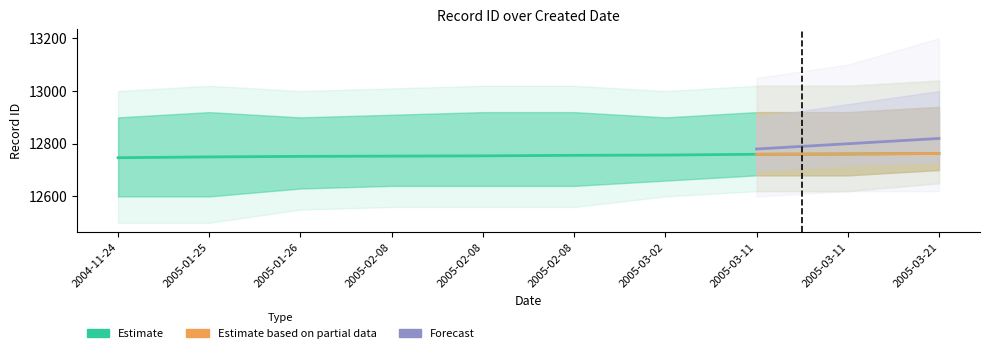

Reading left to right, extract all data points from this chart.

12747	12750	12752	12753	12754	12756	12757	12760	12761	12763